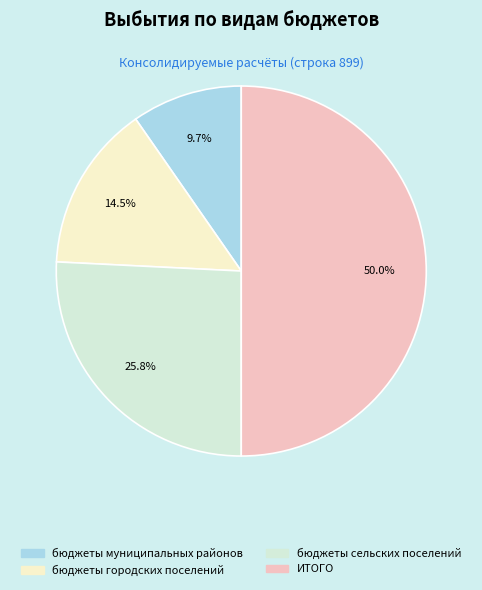

To the nearest percent, what is the average slice percentage?

25%